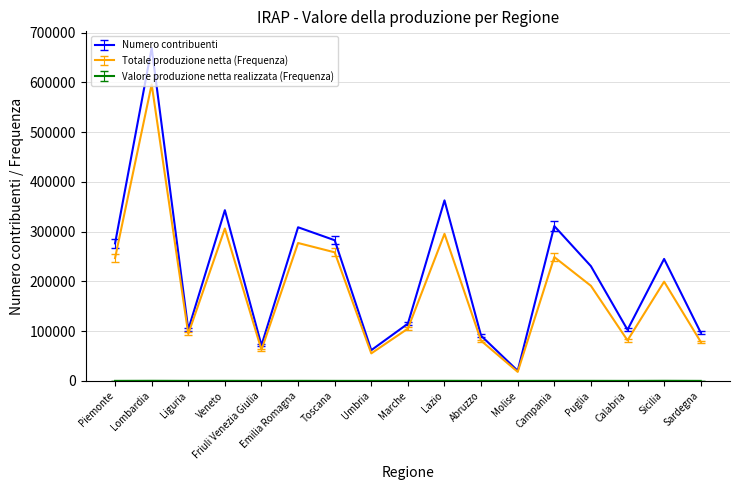

Which label corresponds to the largest value in the chart?

Lombardia